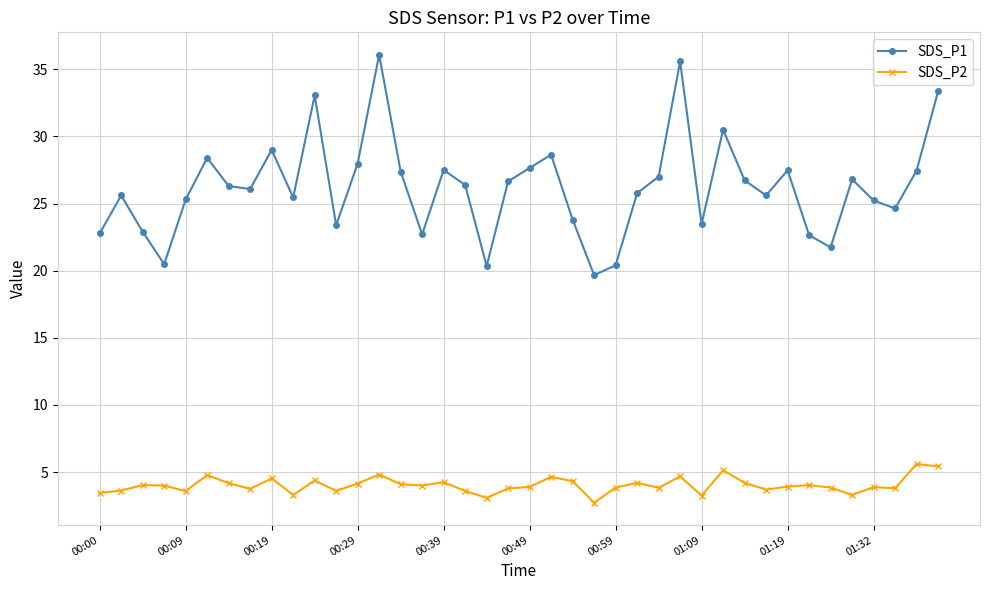

Rank the series by their average value, from lowest to highest.

SDS_P2, SDS_P1